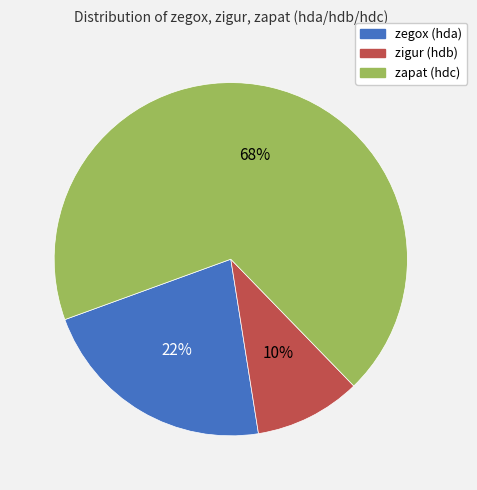

Is it true that zegox (hda) is 22% of the pie?

True